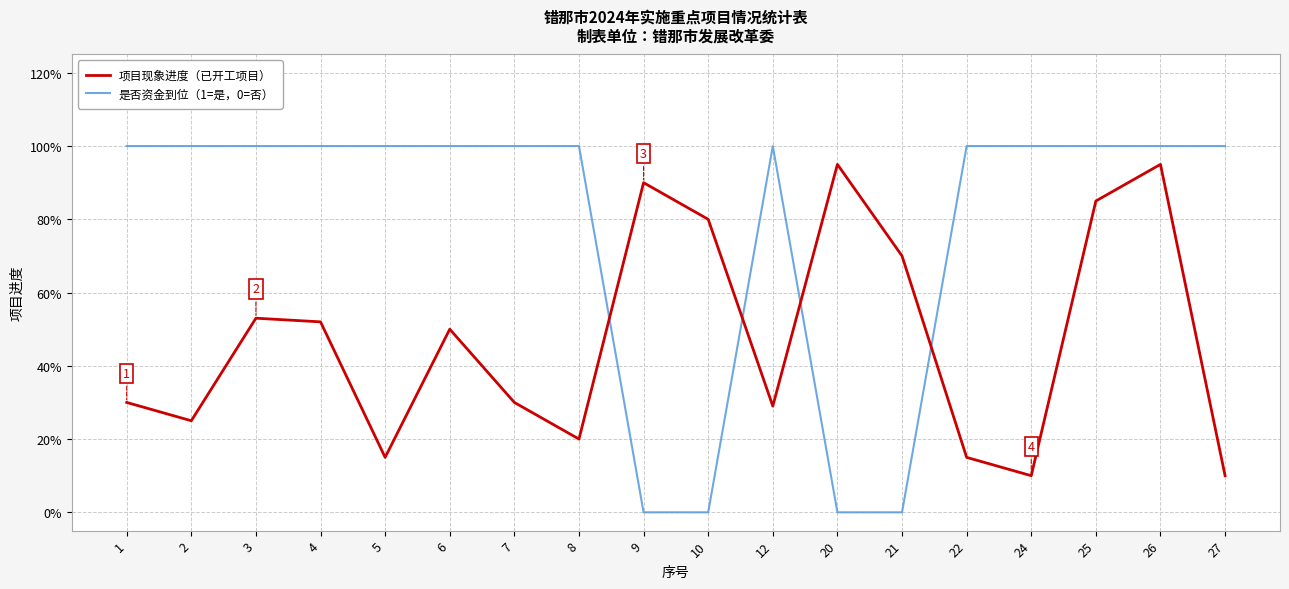

Rank the series by their maximum value, from highest to lowest.

是否资金到位（1=是，0=否）, 项目现象进度（已开工项目）